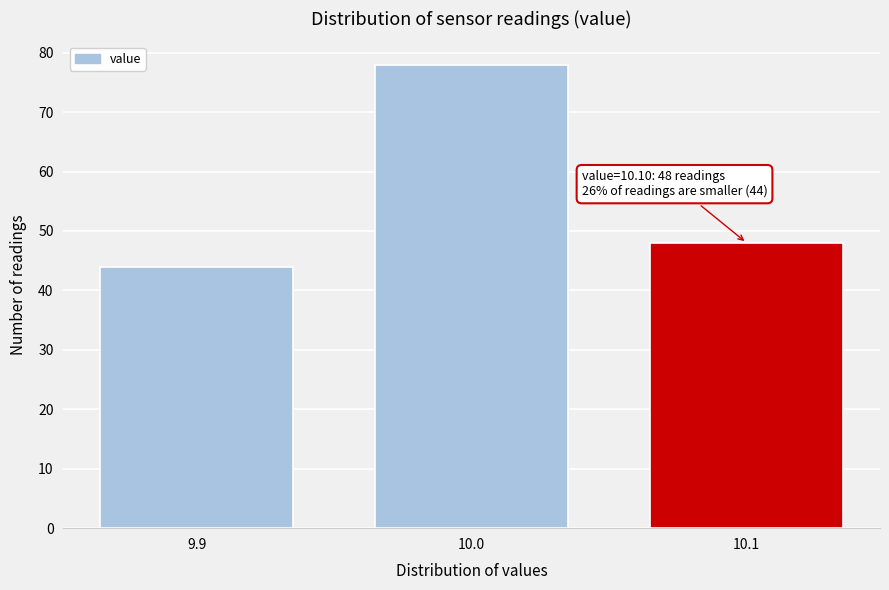

Reading left to right, list all the values displayed in this chart.

9.9=44	10.0=78	10.1=48